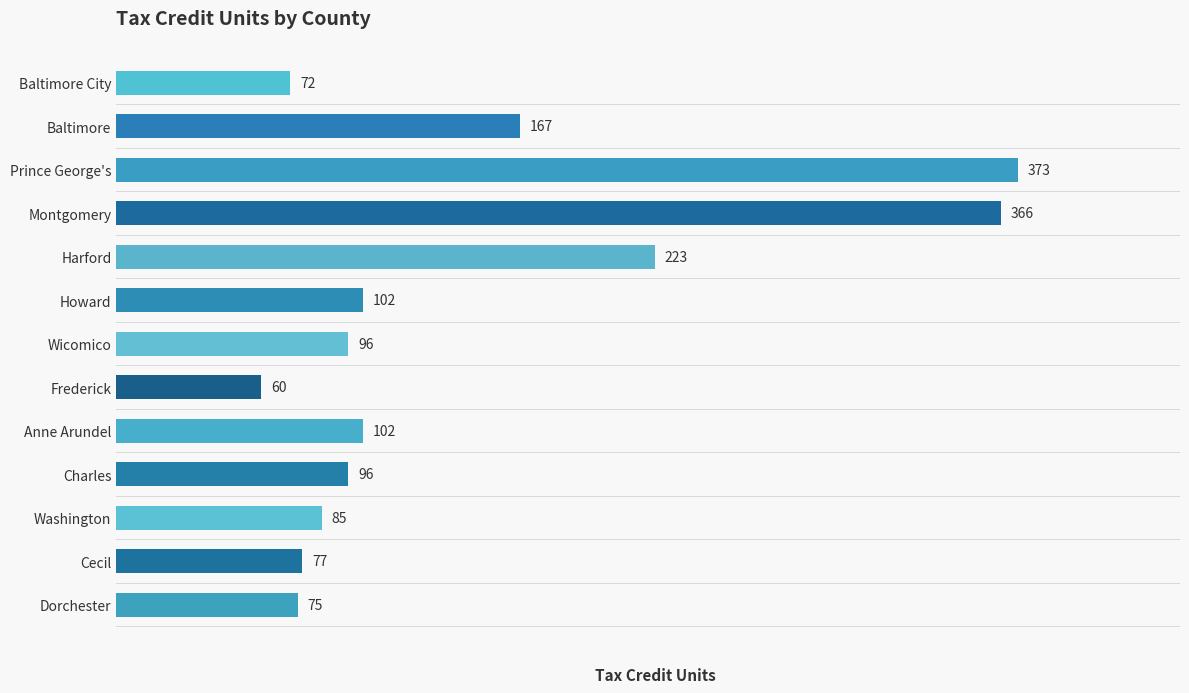

How many data points does each series have?

13